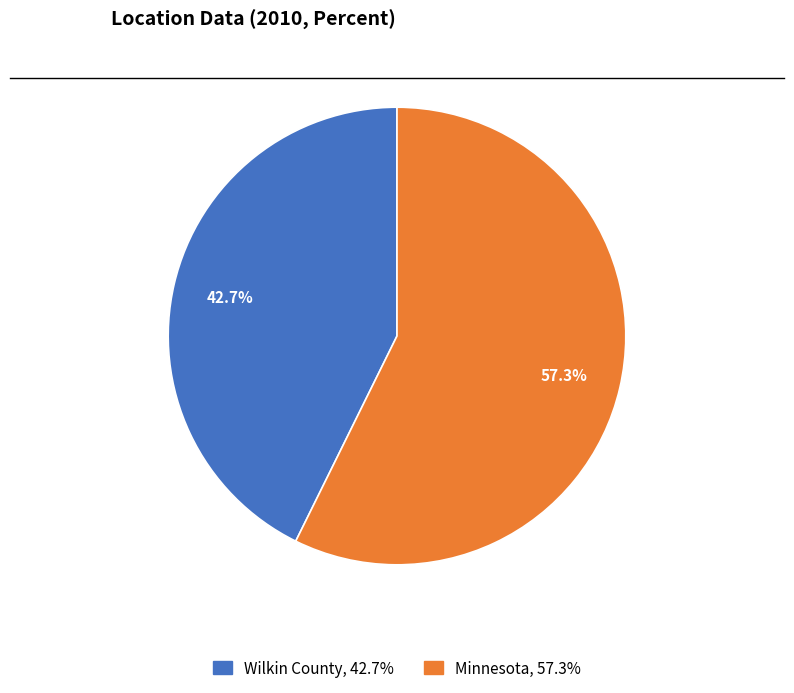

Count the number of slices in the pie.

2